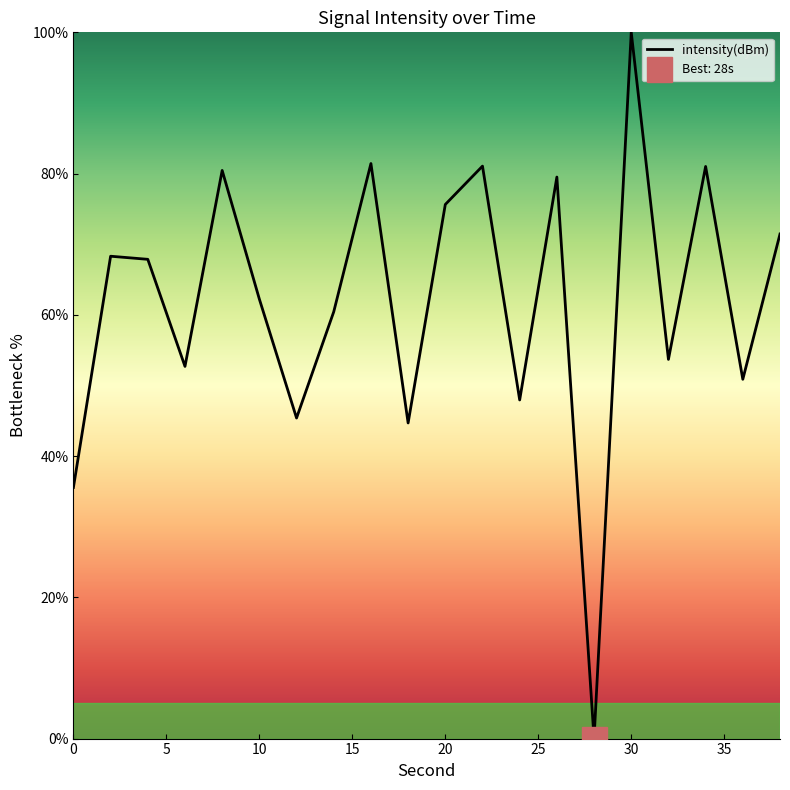

Which category has the highest value in the intensity(dBm) series?

30